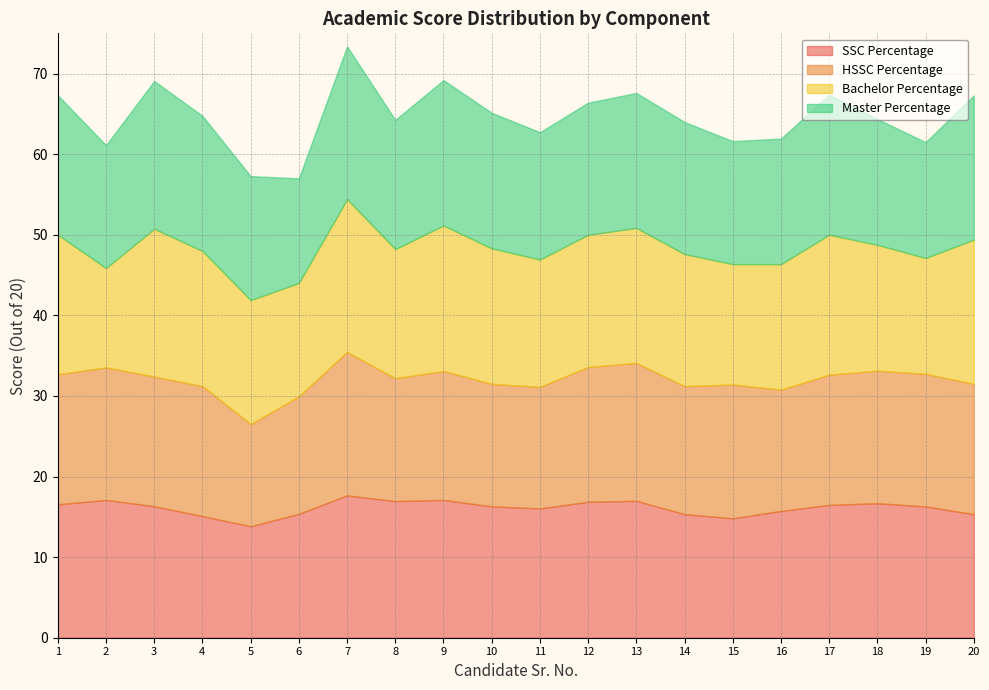

What is the sum of all Bachelor Percentage values?

325.2